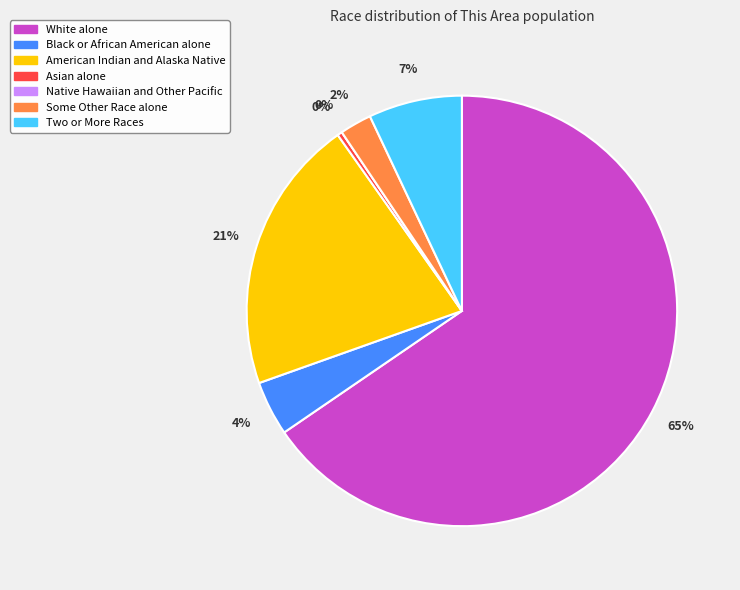

To the nearest percent, what percentage of the pie is Two or More Races?

7%